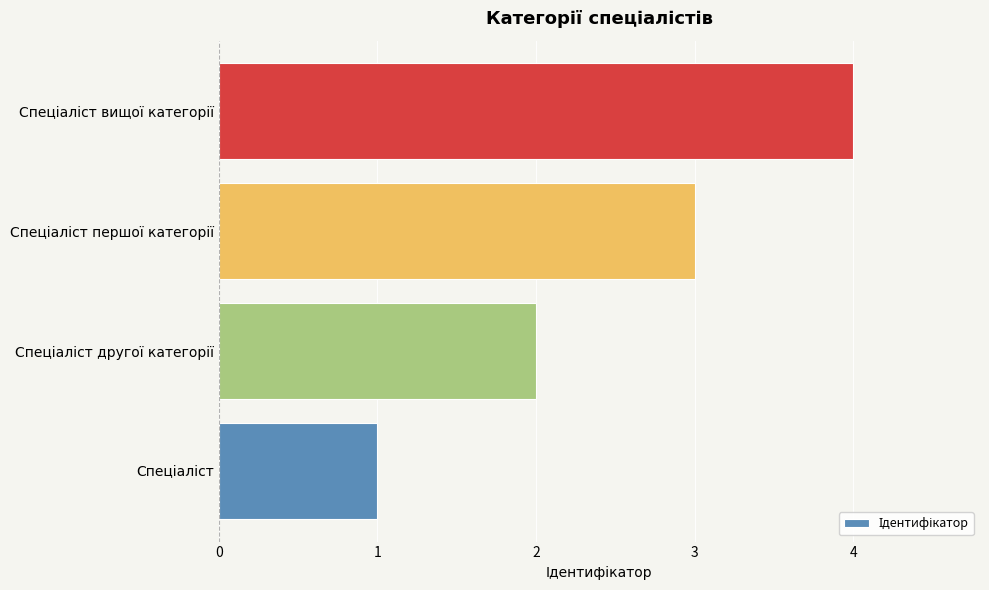

What is the sum of all values?

10